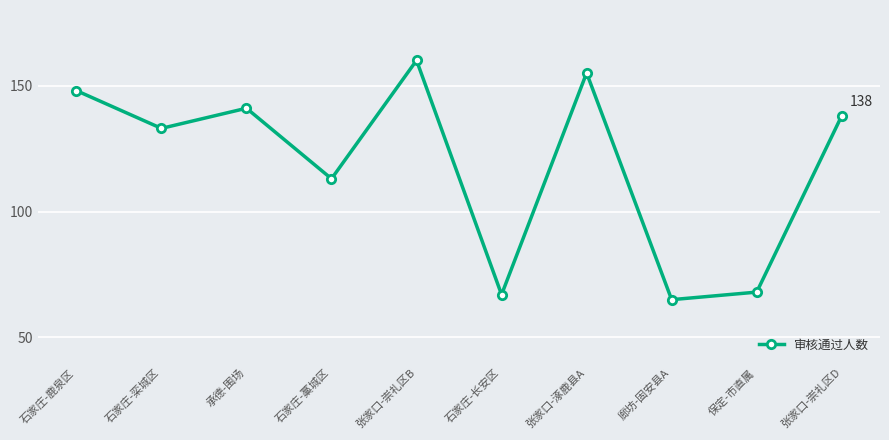

What is the change in value from 石家庄-鹿泉区 to 张家口-涿鹿县A?

+7